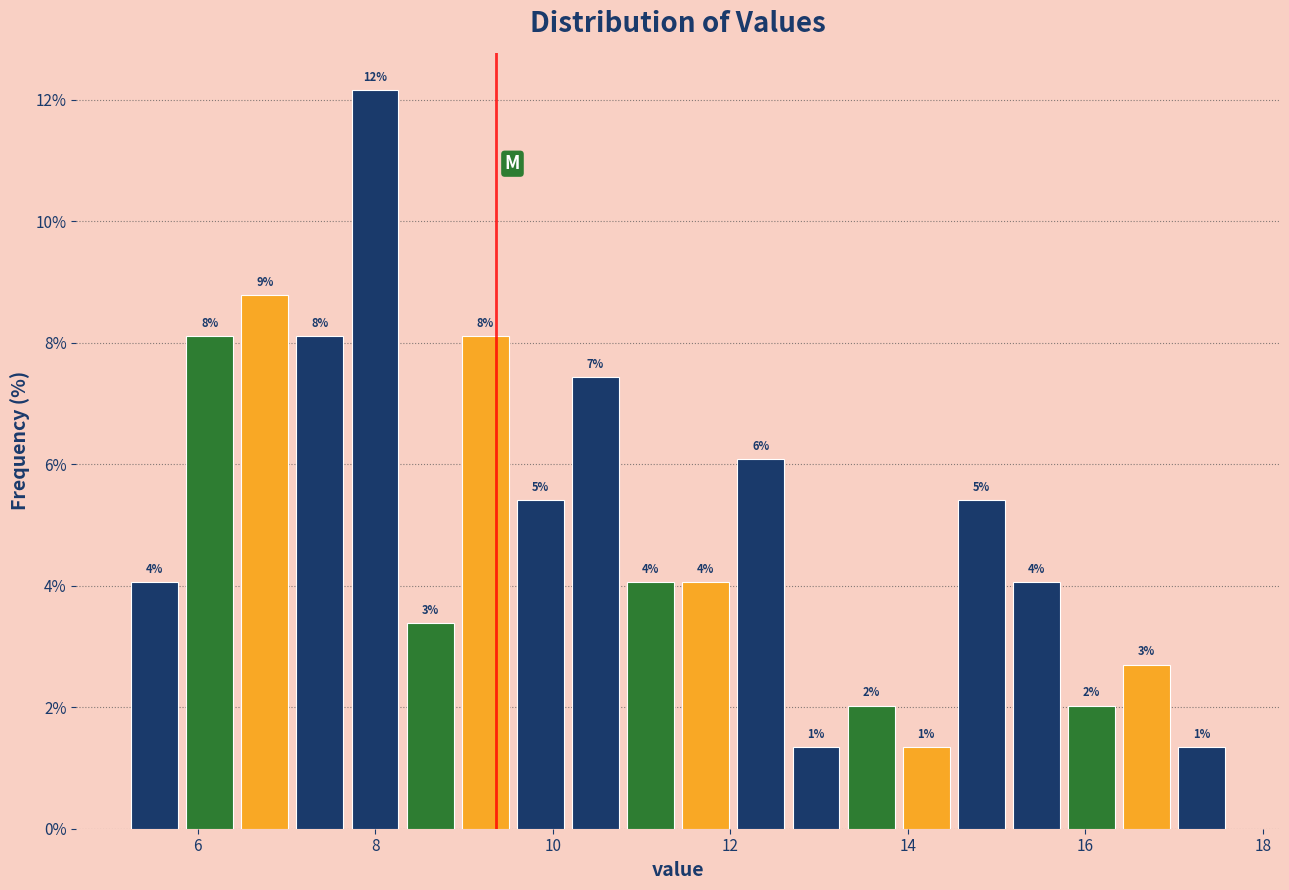

Read against the x-axis, roughly where is the centre of the tallest bar?

8.0